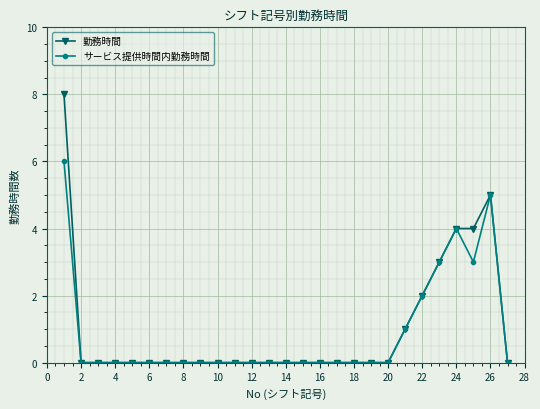

Is this an area chart (filled region under the line)?

No